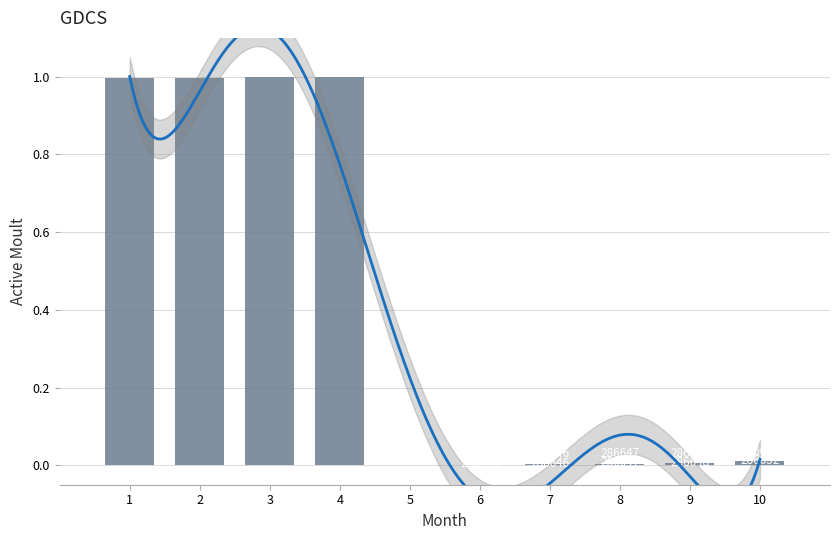

How many values exceed 0?

9